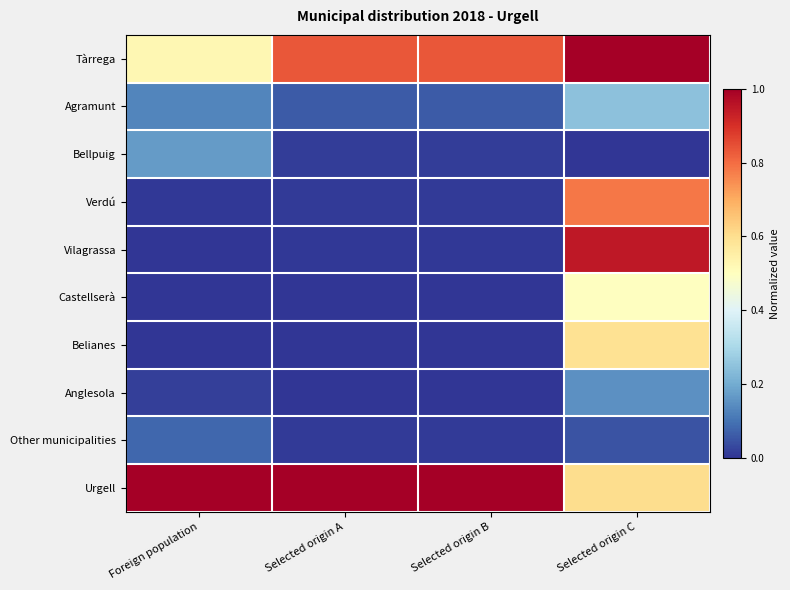

Count the number of categories in the chart.

4